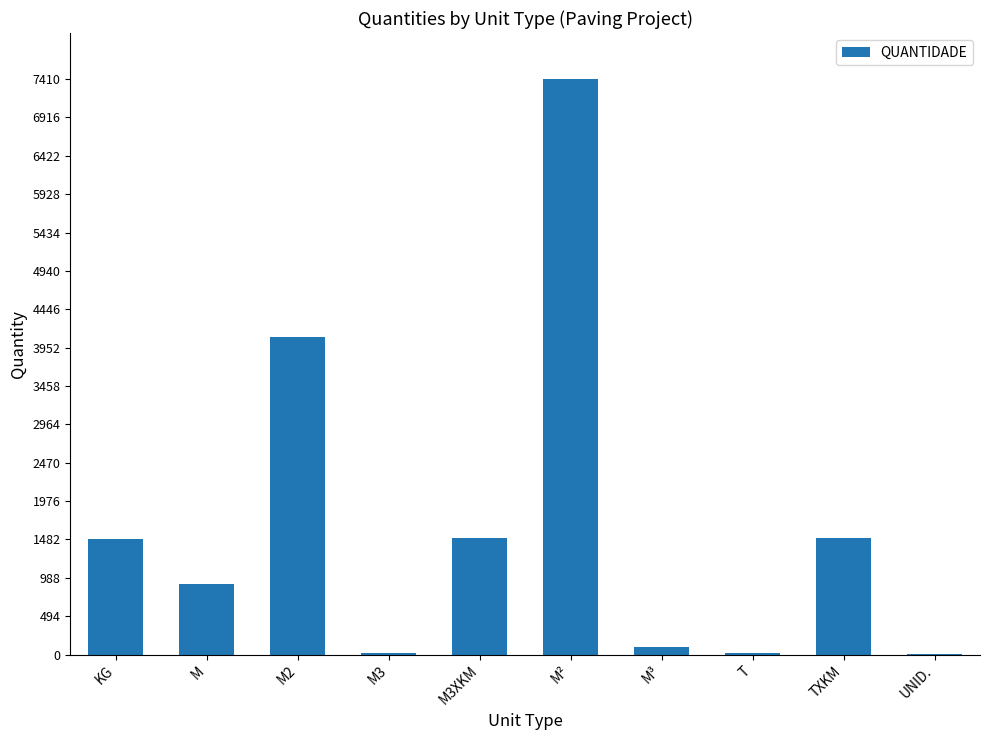

Read the value at M2.

4084.5